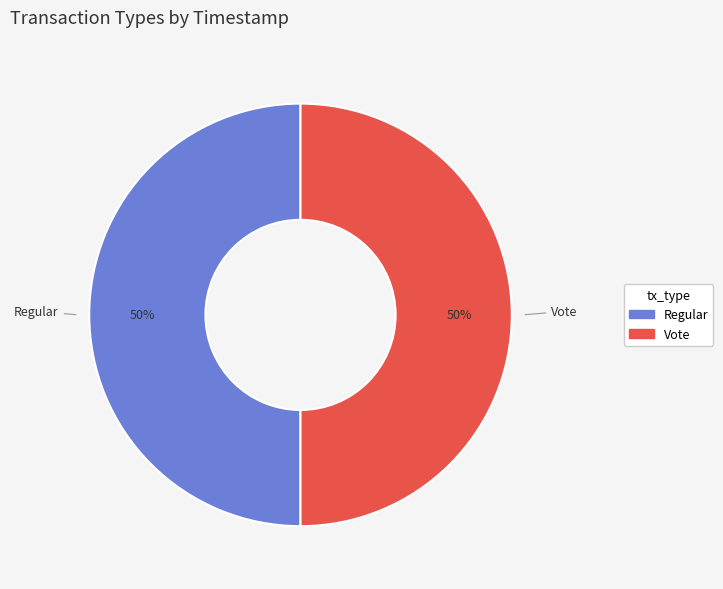

What is the ratio of the value at Regular to the value at Vote?

1.0